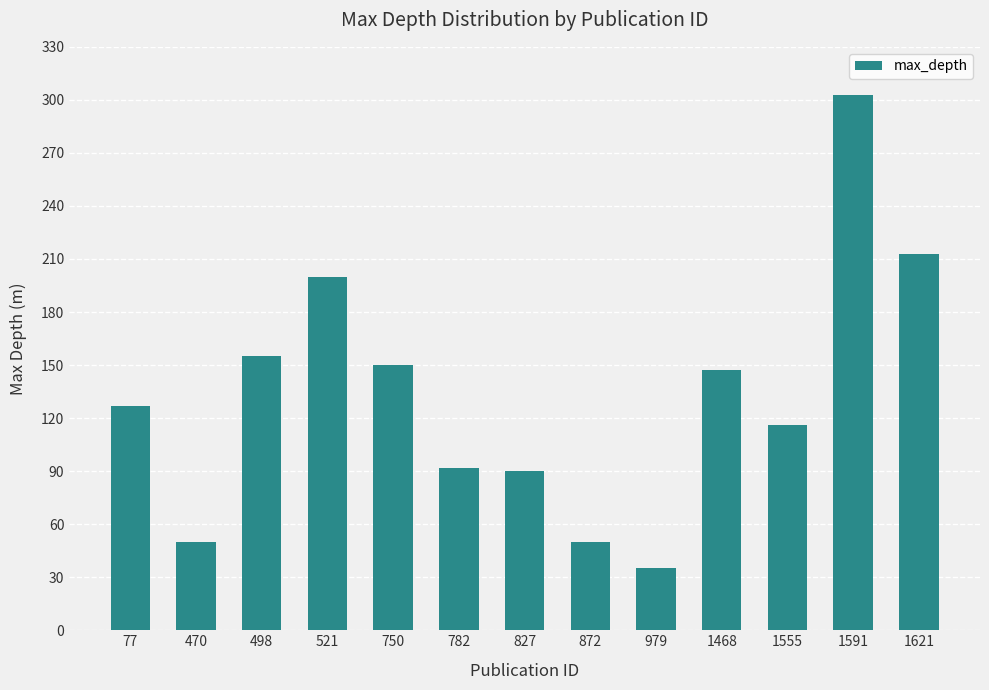

What value does the data have at 1621?

213